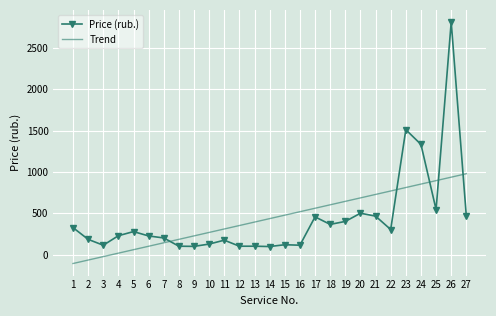

Which category has the lowest value in the Trend series?

1